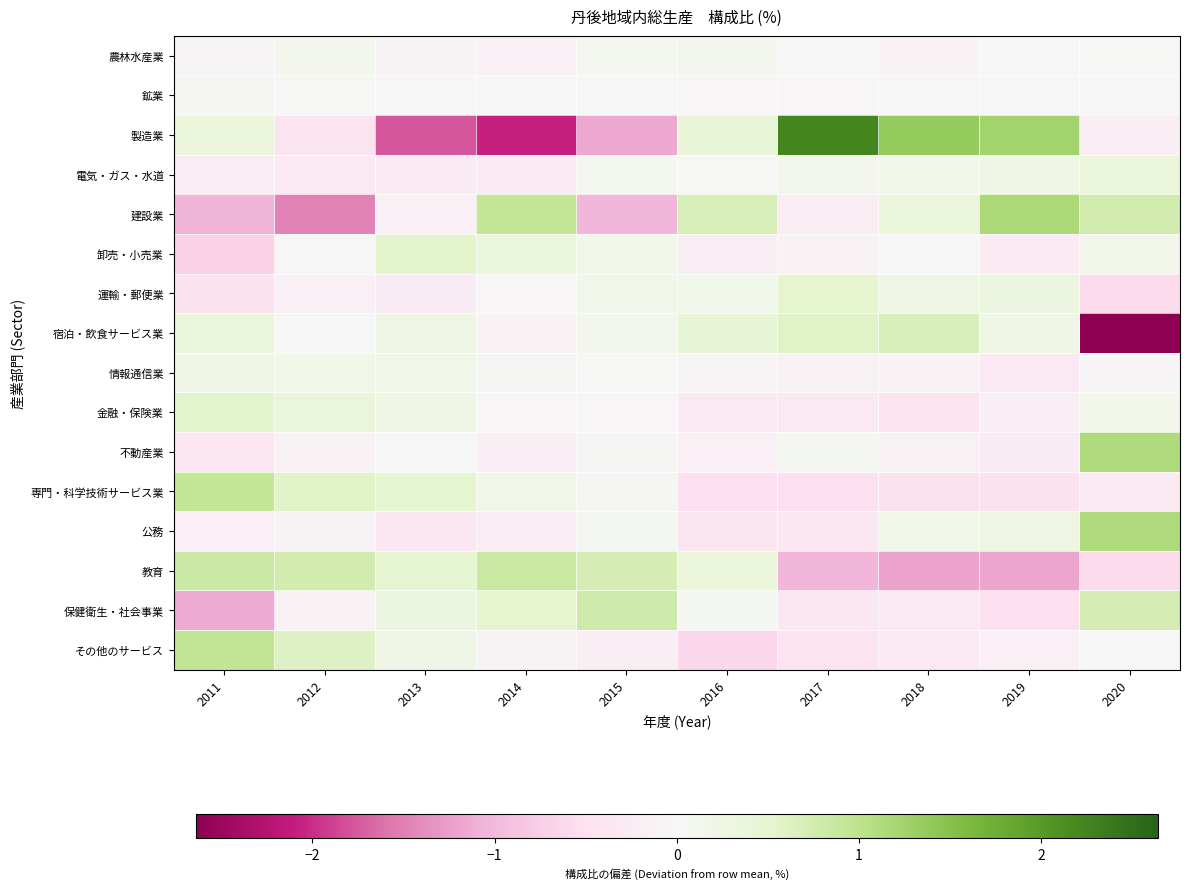

At how many categories does at least one series exceed 1?

4